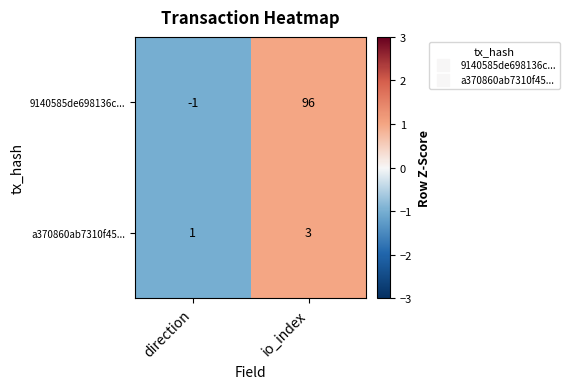

Reading left to right, extract all data points from this chart.

9140585de698136c...: -1	96
a370860ab7310f45...: 1	3